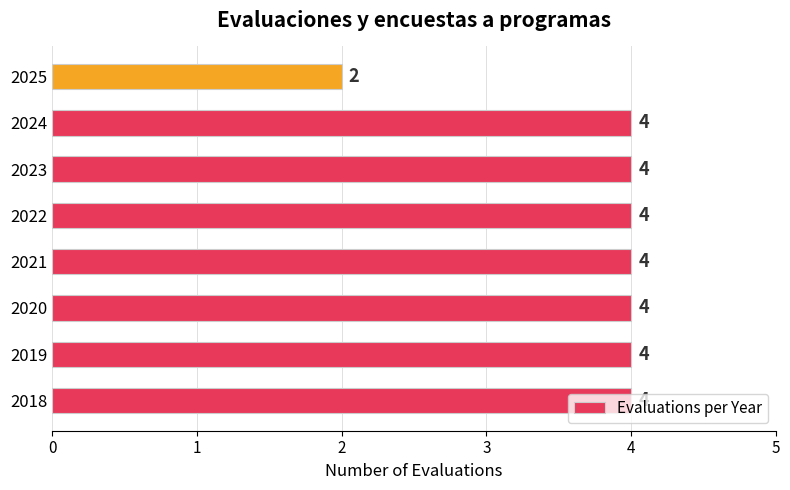

What is the sum of all values?

30